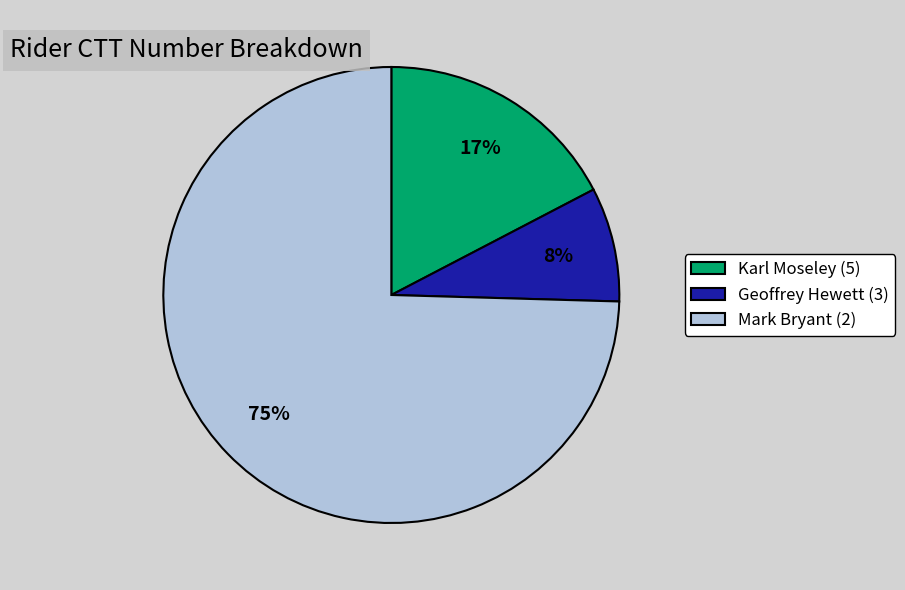

Which has a higher value, Geoffrey Hewett (3) or Mark Bryant (2)?

Mark Bryant (2)